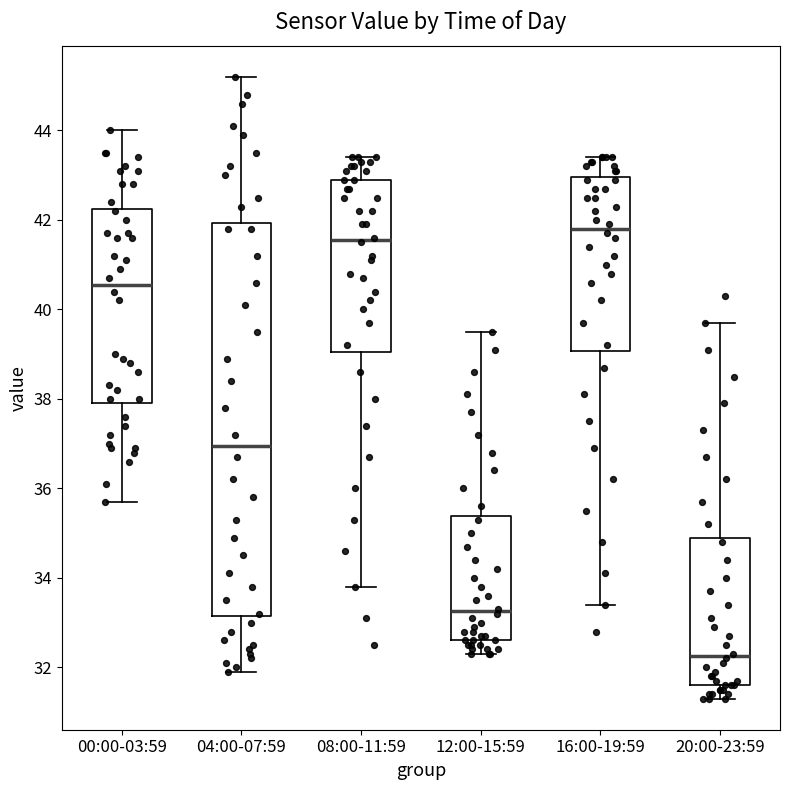

Reading left to right, transcribe this box plot: for each box, give where its median line is, the range the box spans, and where its two whiskers end, as read against the y-axis. The values are not printed on the chart, so give them approximately, as read against the axis.

00:00-03:59: median 40.6, box 38.0 to 42.2, whiskers 35.8 to 44.0
04:00-07:59: median 37.0, box 33.2 to 42.0, whiskers 32.0 to 45.2
08:00-11:59: median 41.6, box 39.0 to 43.0, whiskers 33.8 to 43.4
12:00-15:59: median 33.2, box 32.6 to 35.4, whiskers 32.4 to 39.6
16:00-19:59: median 41.8, box 39.0 to 43.0, whiskers 33.4 to 43.4
20:00-23:59: median 32.2, box 31.6 to 35.0, whiskers 31.4 to 39.8